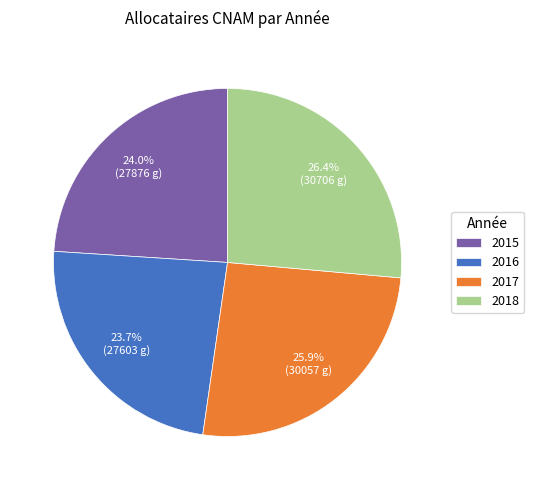

What is the largest slice in the pie chart?

2018